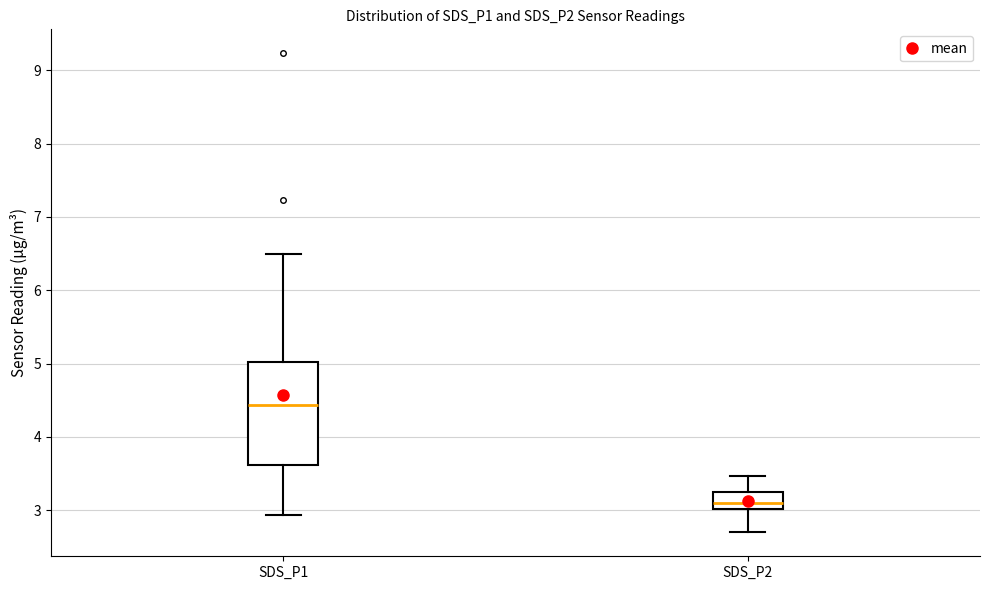

Reading left to right, transcribe this box plot: for each box, give where its median line is, the range the box spans, and where its two whiskers end, as read against the y-axis. The values are not printed on the chart, so give them approximately, as read against the axis.

SDS_P1: median 4.4, box 3.6 to 5.0, whiskers 2.9 to 6.5
SDS_P2: median 3.1, box 3.0 to 3.2, whiskers 2.7 to 3.5